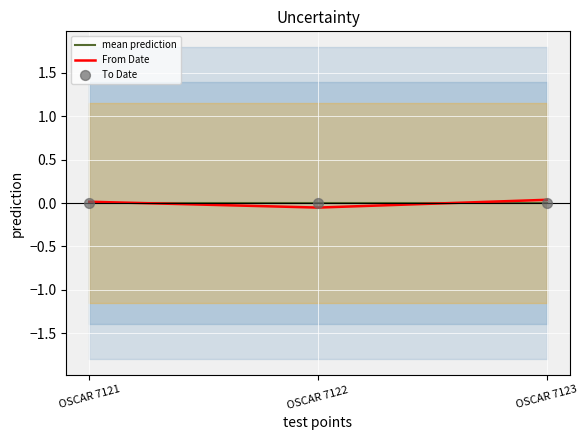

At how many categories does at least one series exceed 0?

2